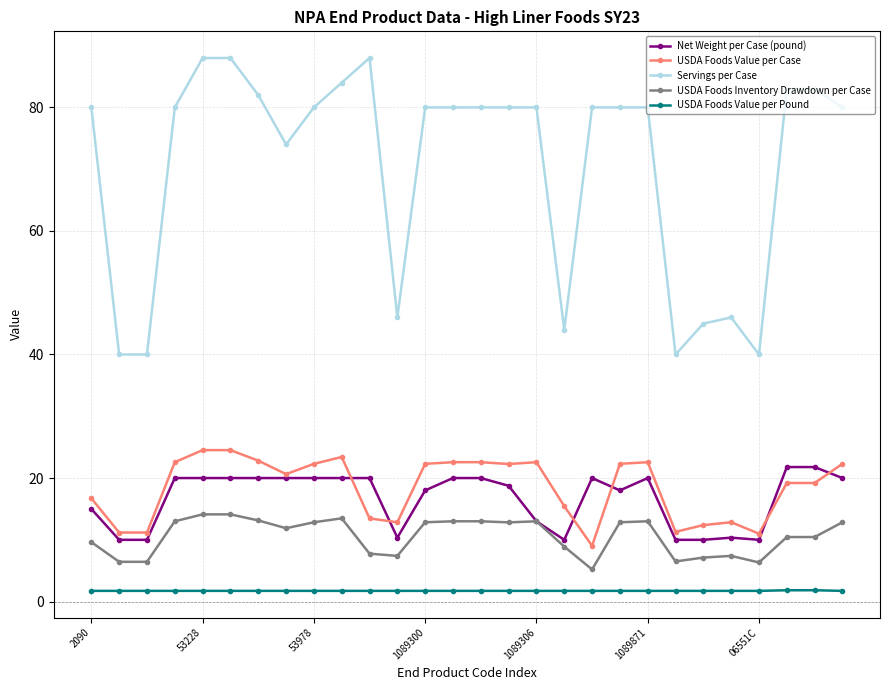

True or false: USDA Foods Value per Pound and Servings per Case intersect in this chart.

False